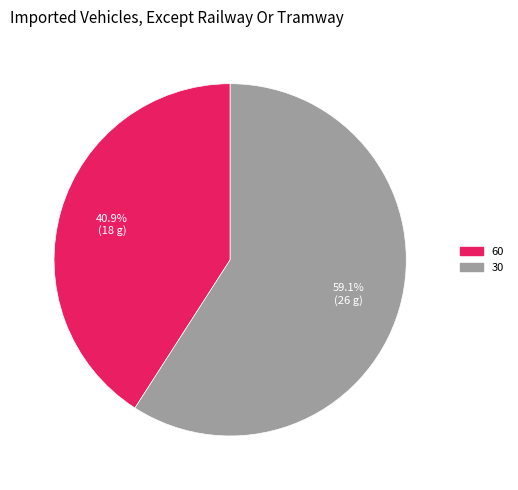

Is there any slice that represents more than half of the pie?

Yes